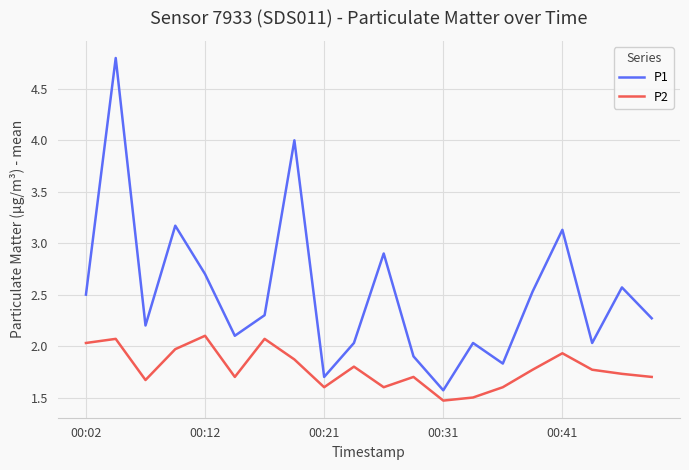

What is the difference between the maximum and minimum values in the P2 series?

0.6